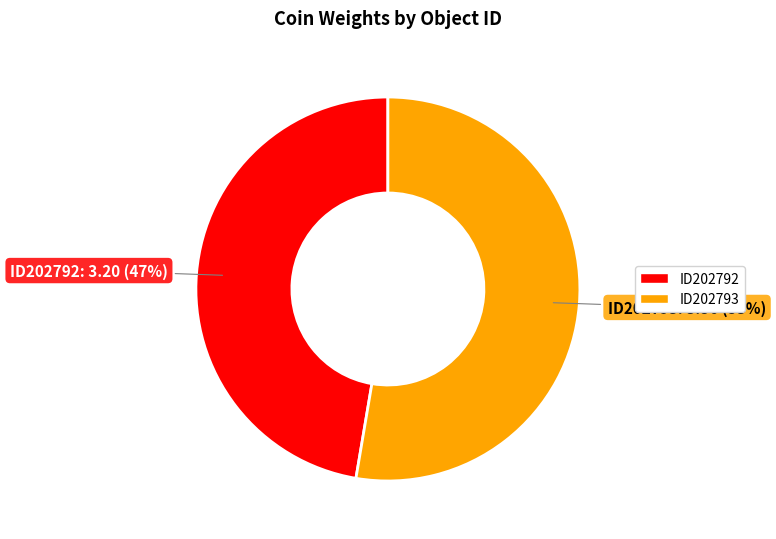

Does ID202792 account for over 50% of the chart?

No